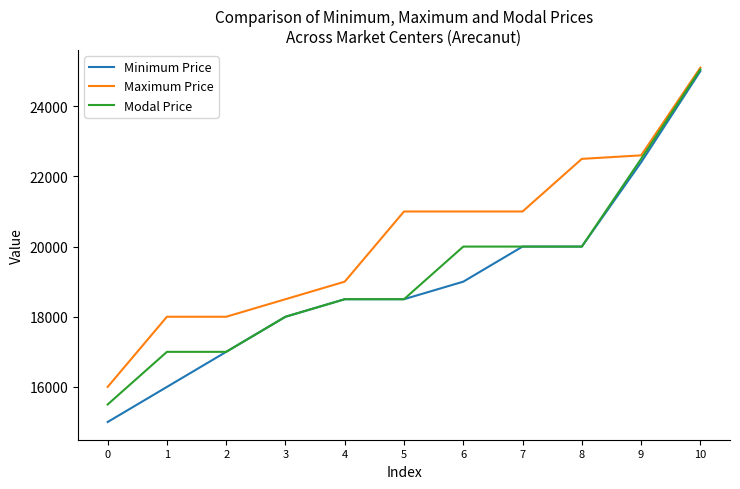

The value of Minimum Price at 0 is 15000. True or false?

True